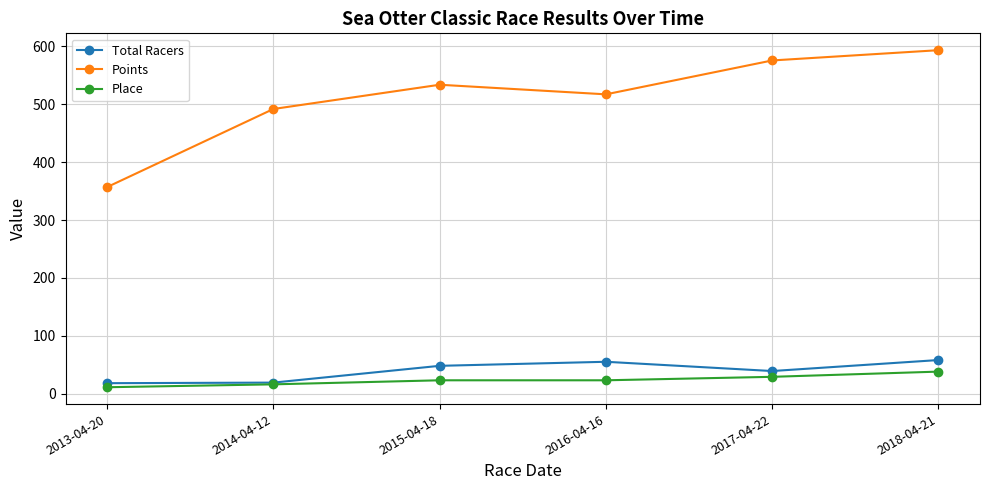

True or false: Points and Total Racers intersect in this chart.

False